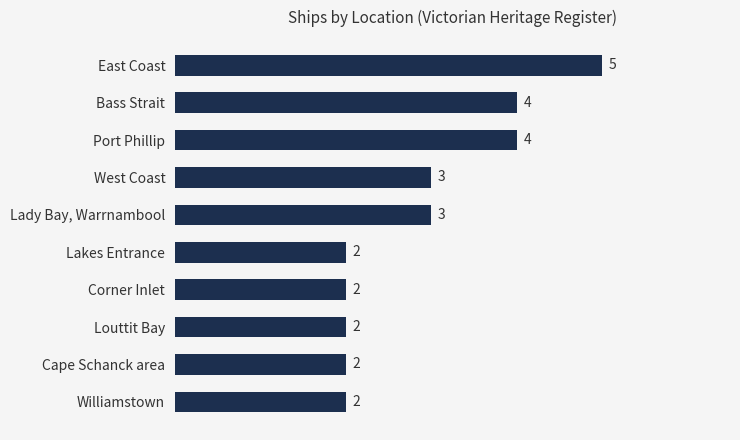

What is the sum of all values?

29